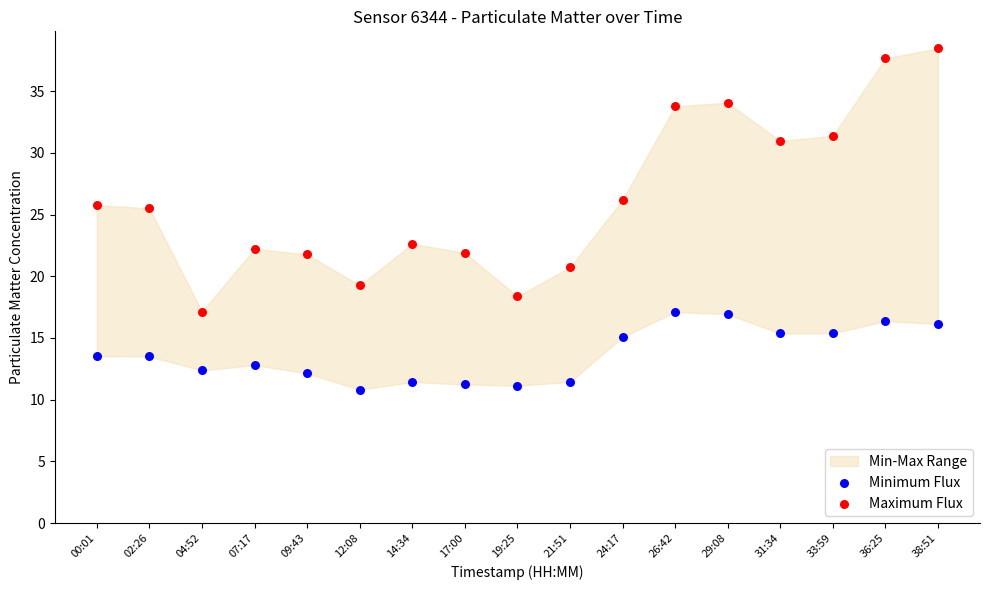

Which series contains the highest Y value?

Maximum Flux